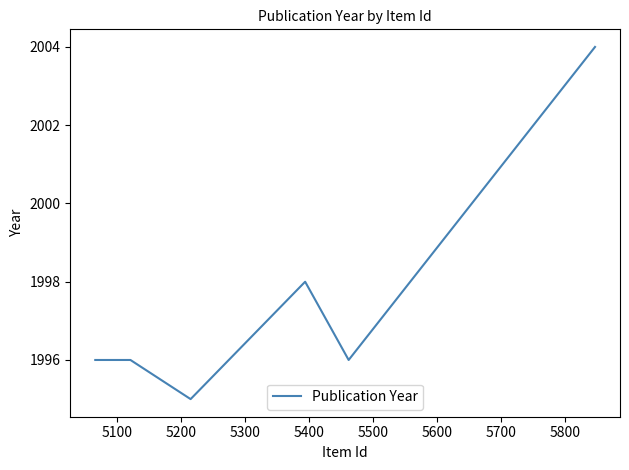

What is the value of the 2nd point from the left?

1996